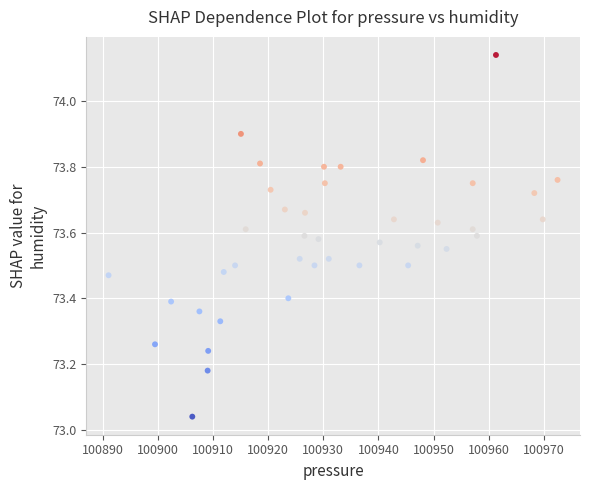

What is the range of Y values (max minus min)?

1.1